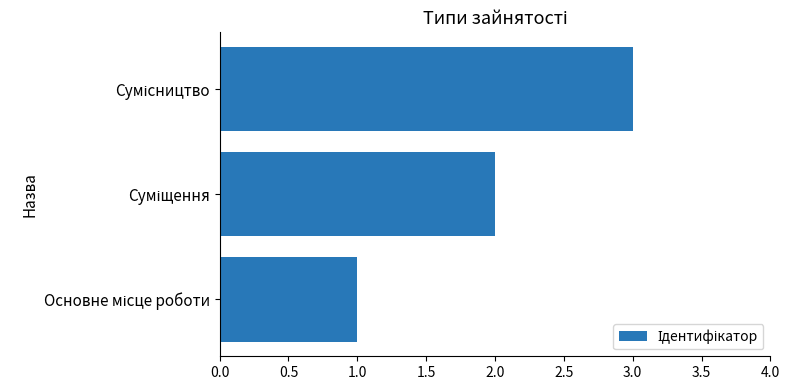

What is the maximum value shown in the chart?

3